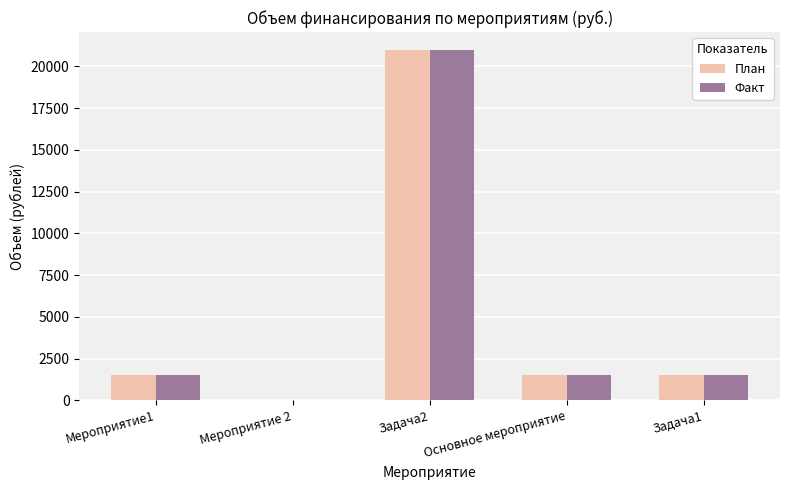

Reading right to left, what are all the values shown in this chart?

План: 1500	1500	21000	0	1500
Факт: 1500	1500	21000	0	1500